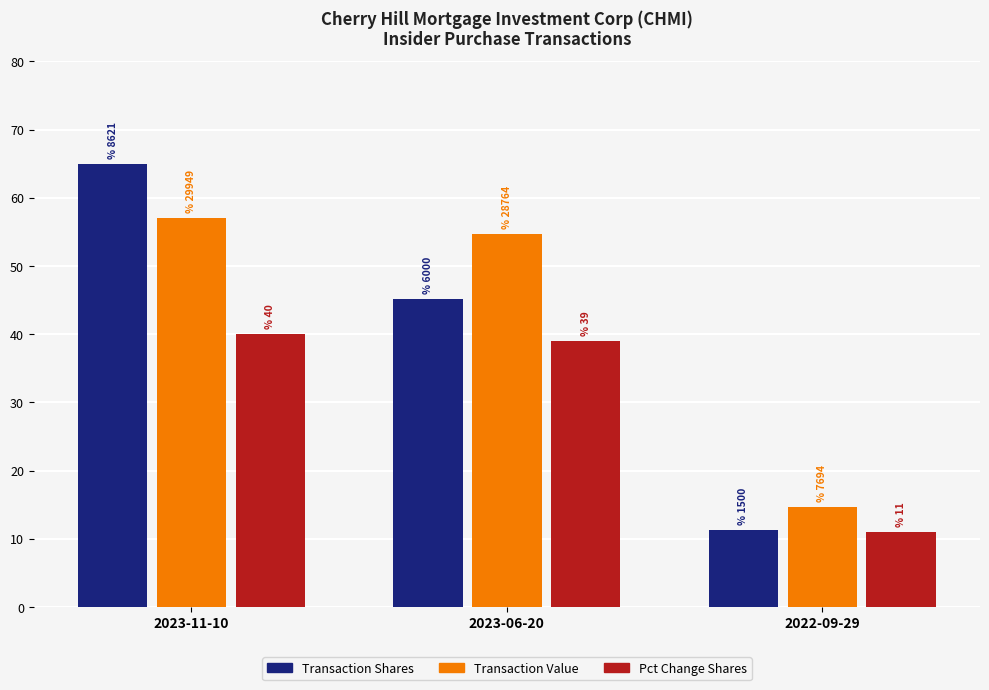

List the series in order of their peak value, lowest first.

Pct Change Shares, Transaction Value, Transaction Shares